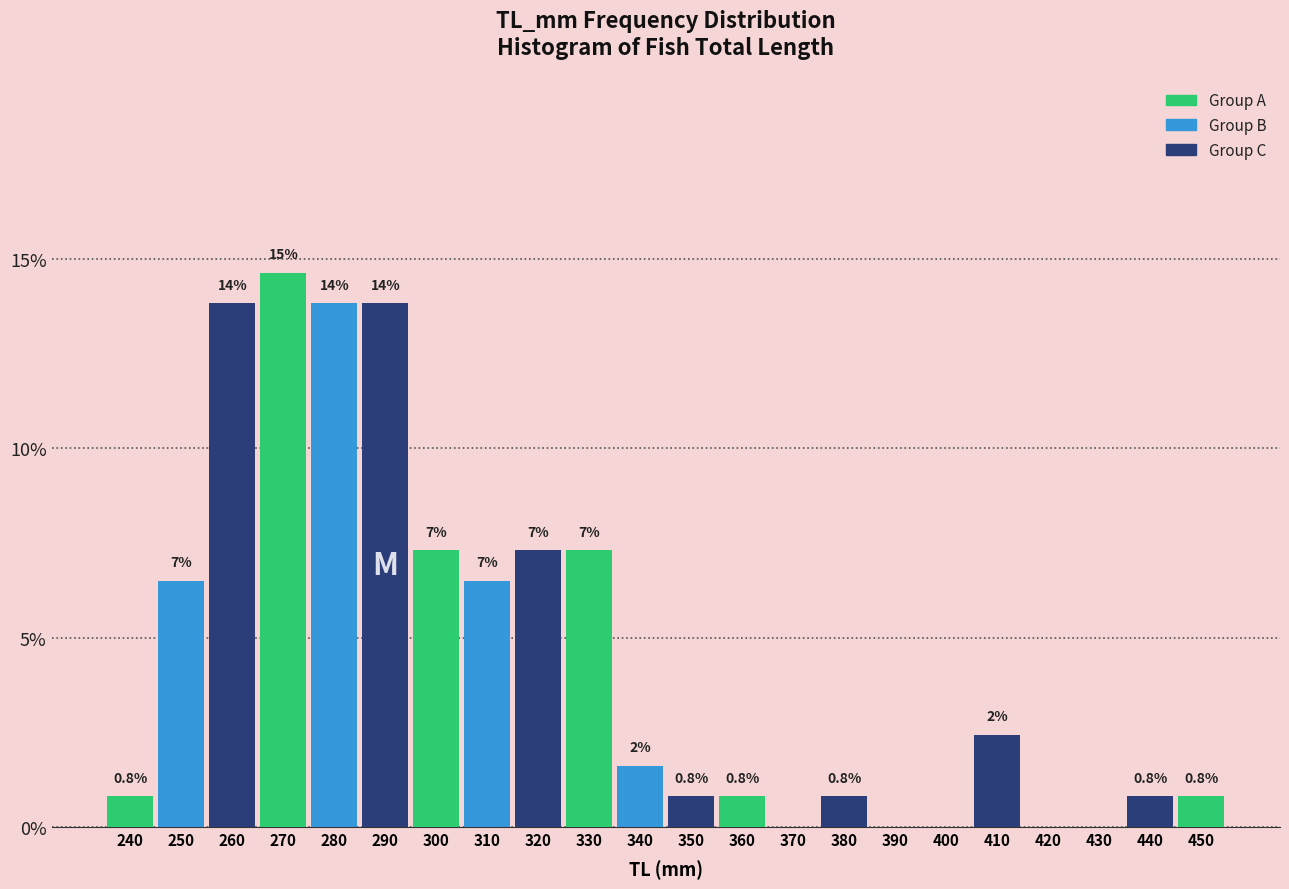

Are the bars horizontal?

No